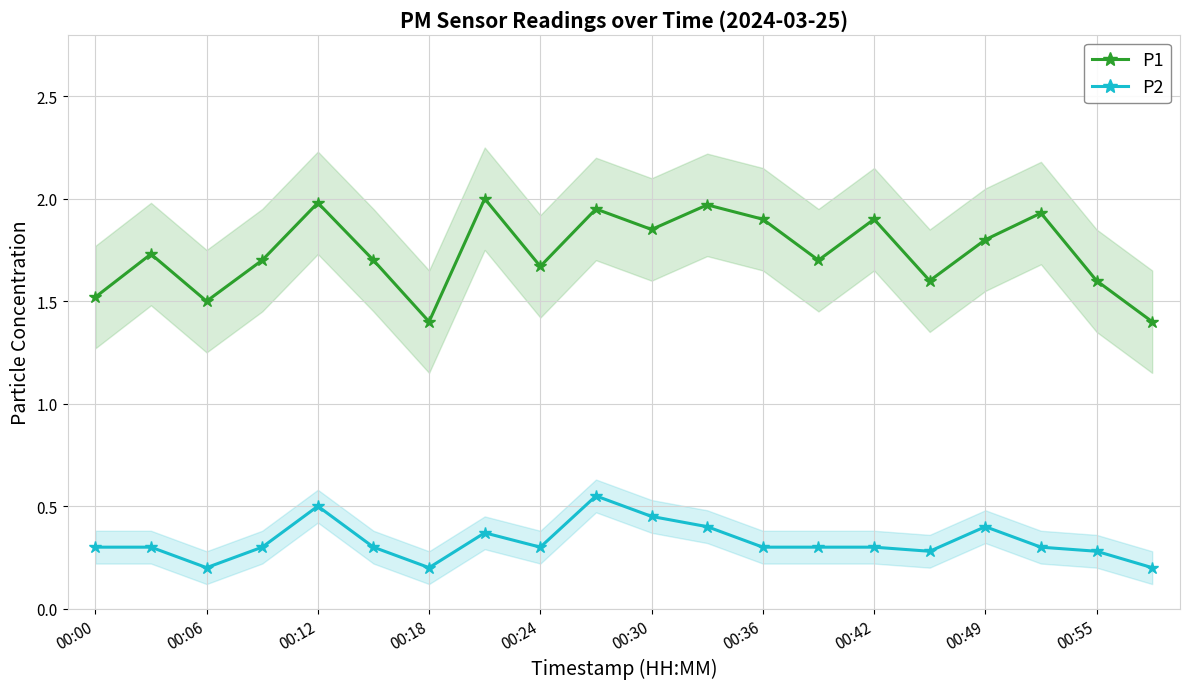

What is the average value of the P2 series?

0.3